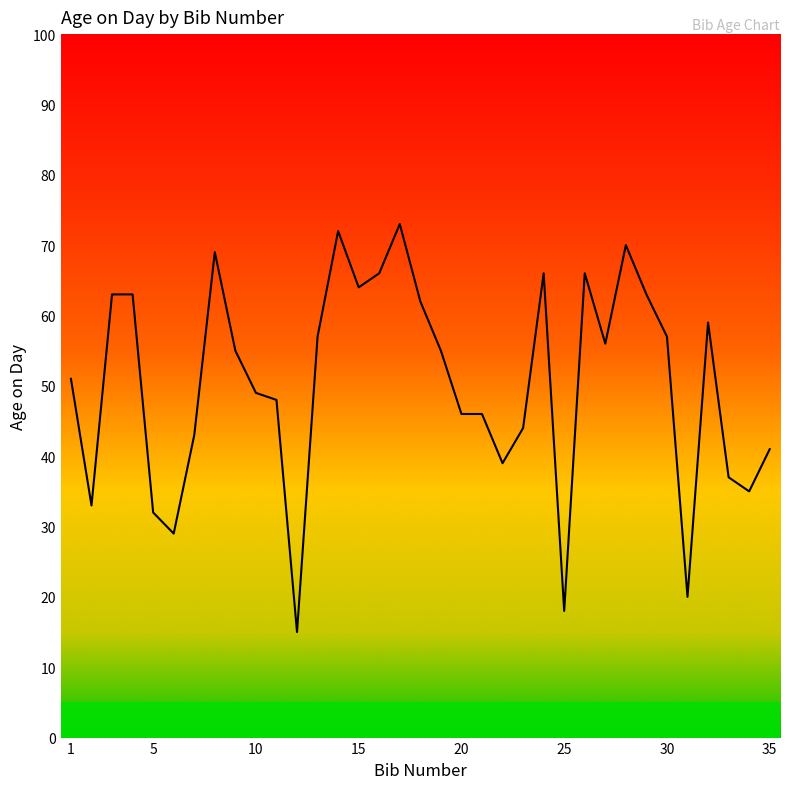

Does the chart display data point markers on the line(s)?

No